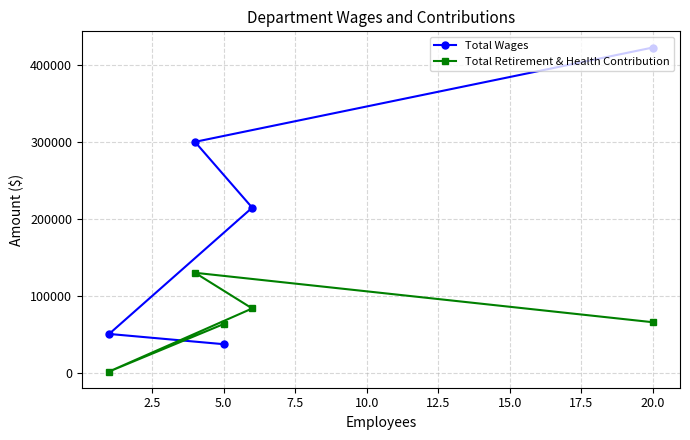

Between 5.0 and 20.0, which series saw the biggest shift?

Total Wages